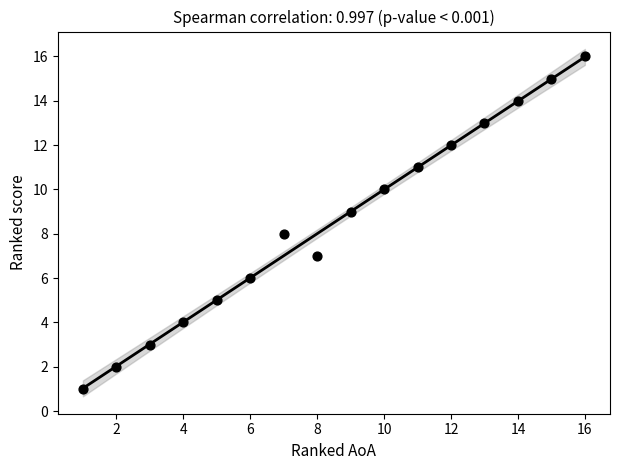

What is the range of Y values (max minus min)?

15